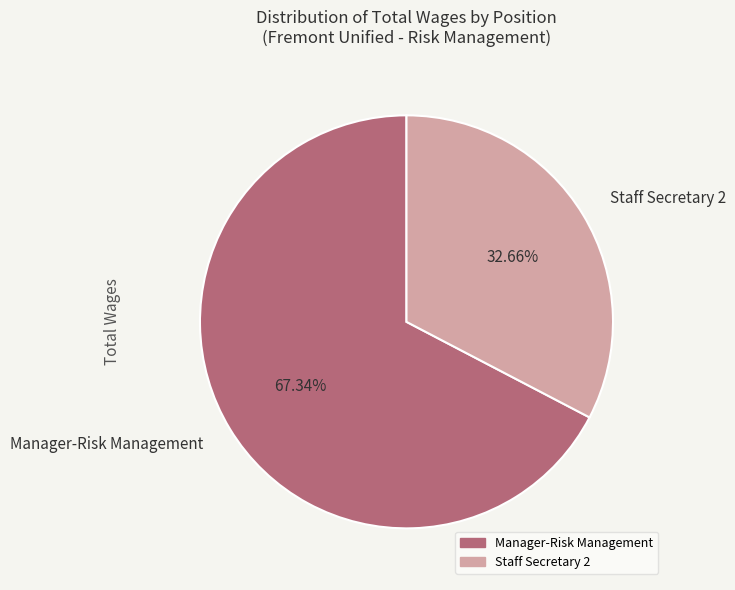

Count the number of slices in the pie.

2